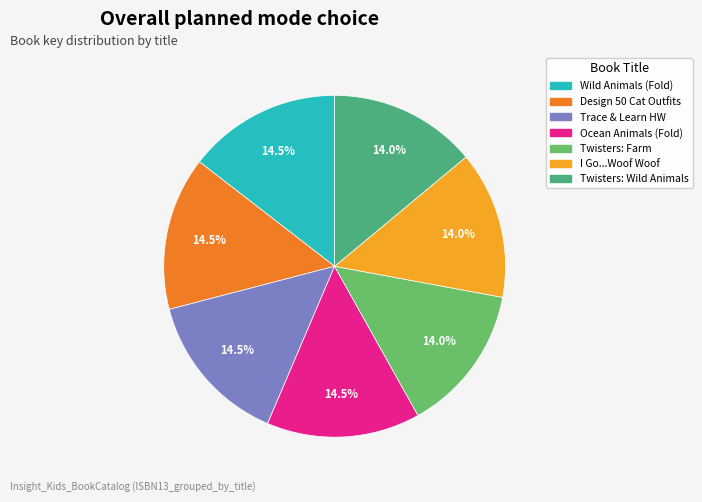

How many segments does this pie chart have?

7